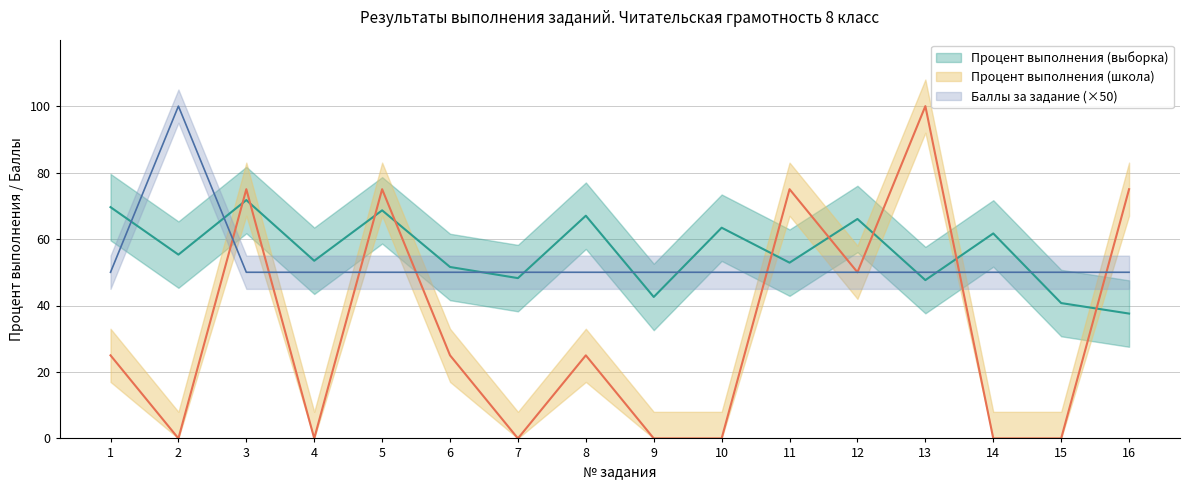

At 3, list the series in order from smallest to largest.

Баллы за задание, Процент выполнения (выборка), Процент выполнения (школа)